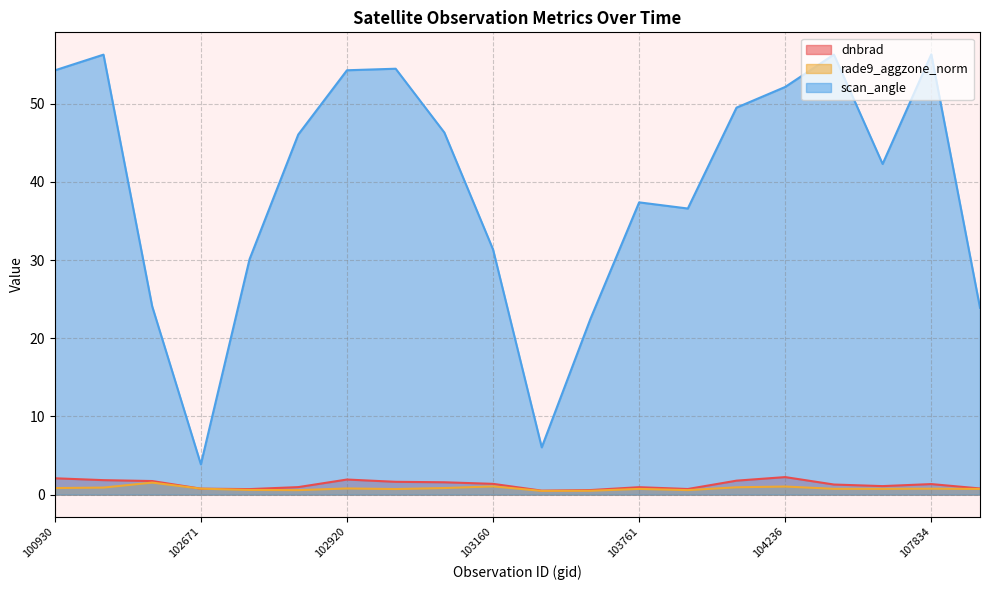

Is it true that rade9_aggzone_norm equals 0.2 at 104112?

False